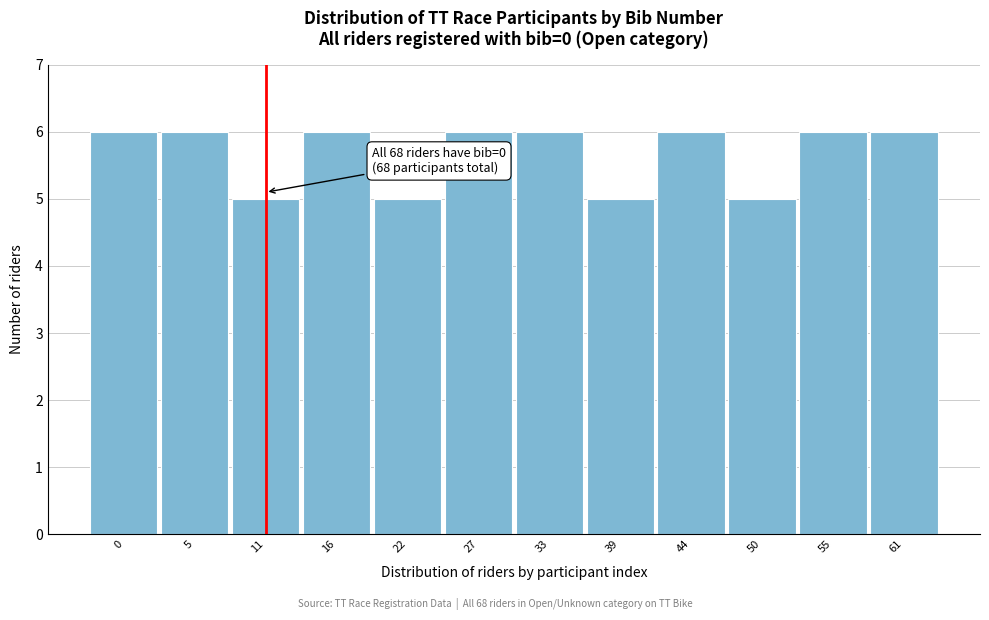

Reading left to right, list all the values displayed in this chart.

6	6	5	6	5	6	6	5	6	5	6	6